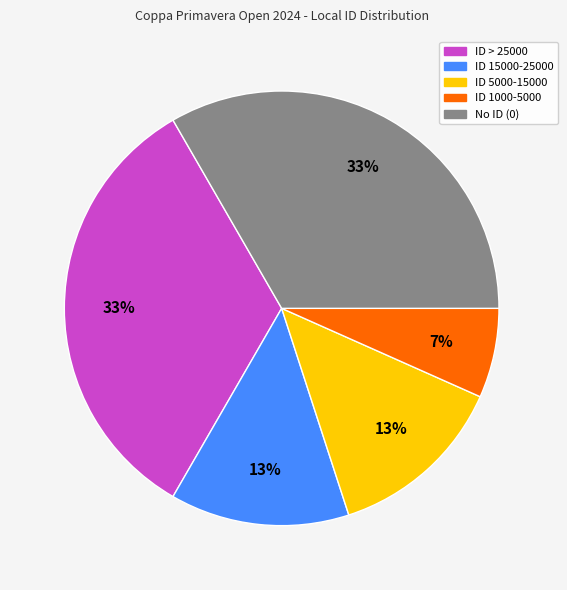

Does any single category account for the majority?

No